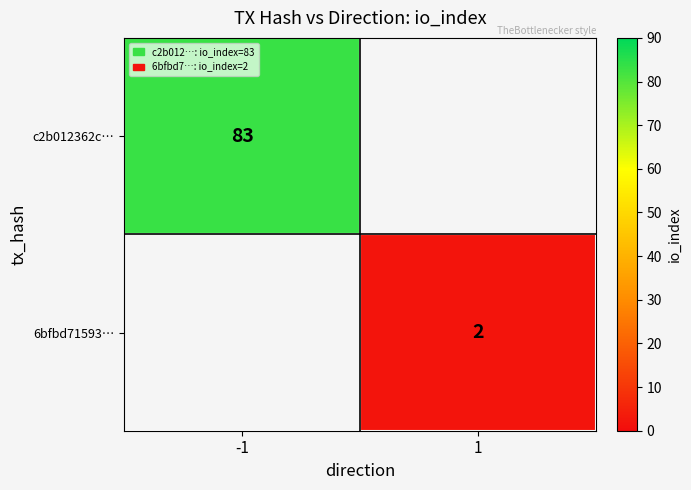

True or false: 6bfbd71593… has a value of 2 at 1.

True